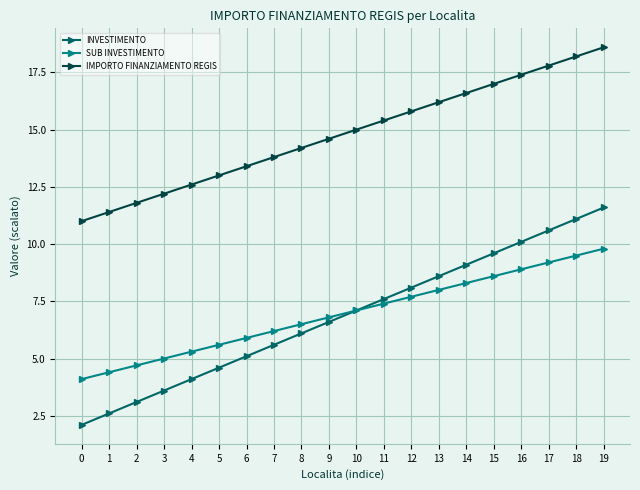

What is the approximate value of SUB INVESTIMENTO at 6?

5.9